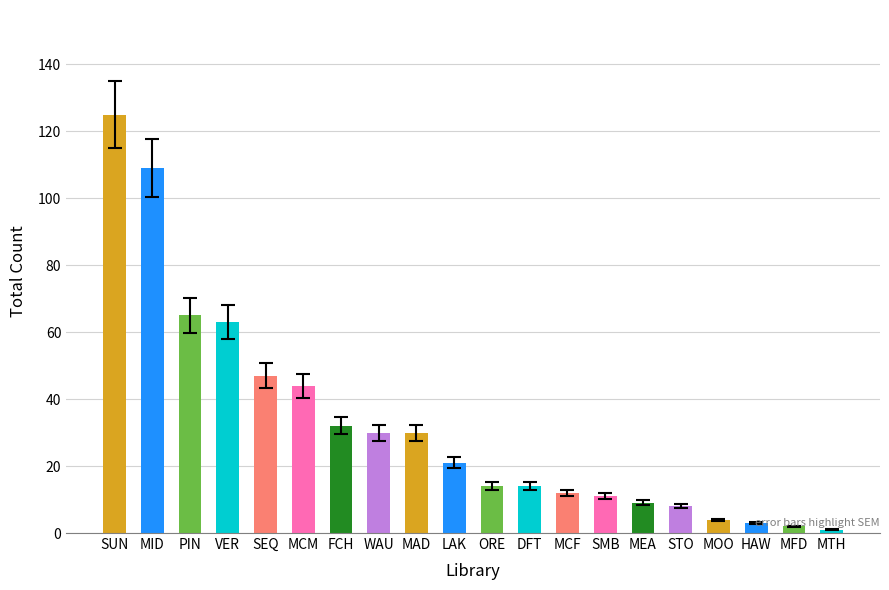

What is the change in value from SMB to MEA?

-2